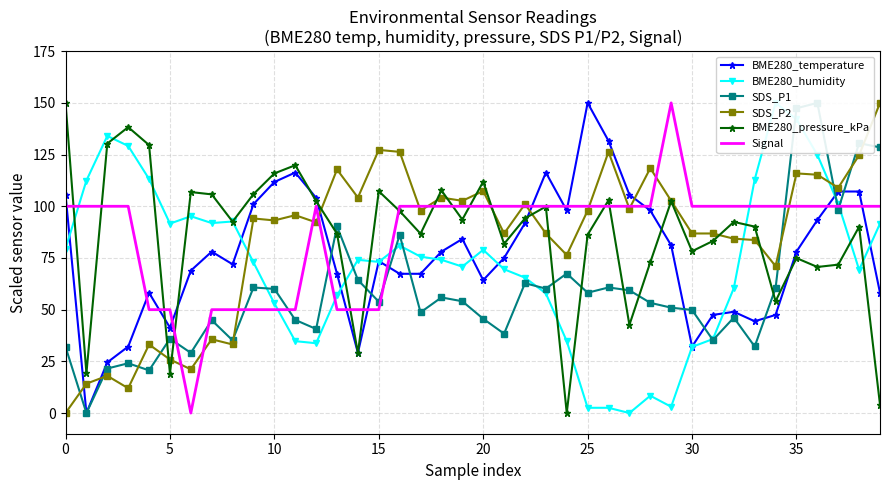

True or false: BME280_humidity has more than 0 points higher than both neighbors.

True